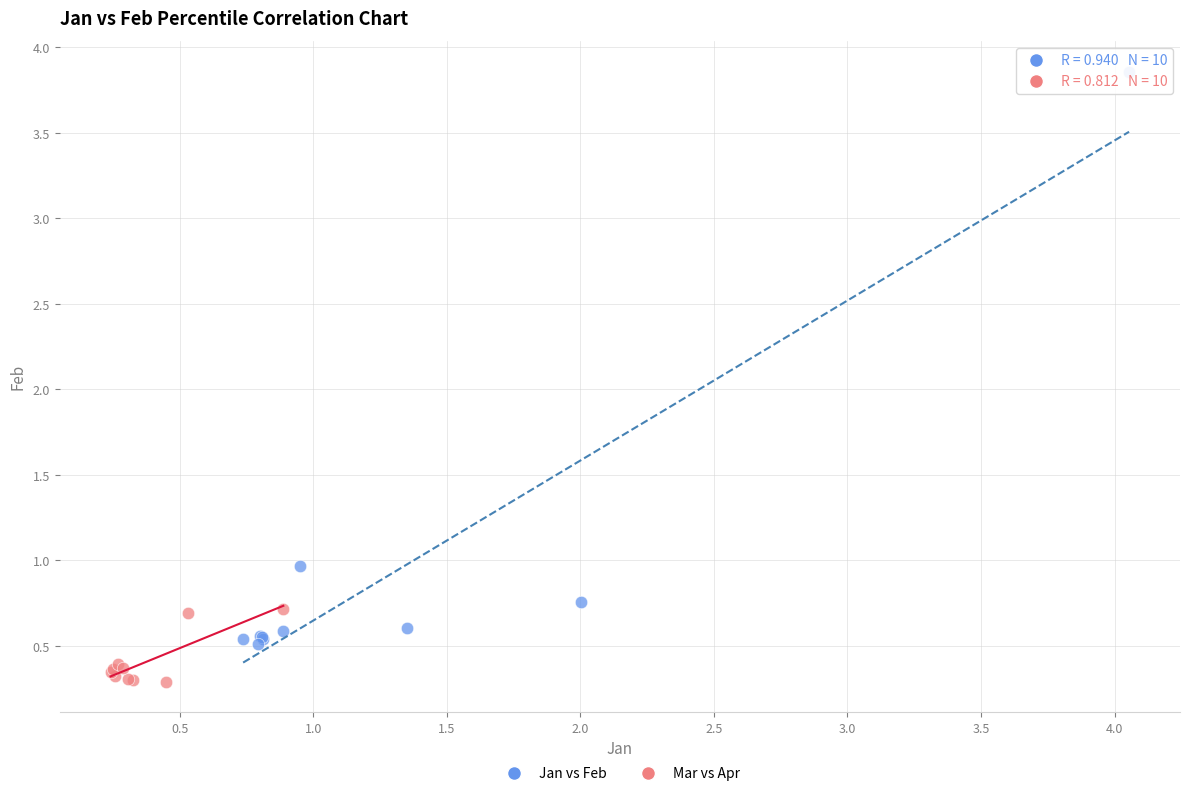

Which series has the widest spread of Y values?

Jan vs Feb